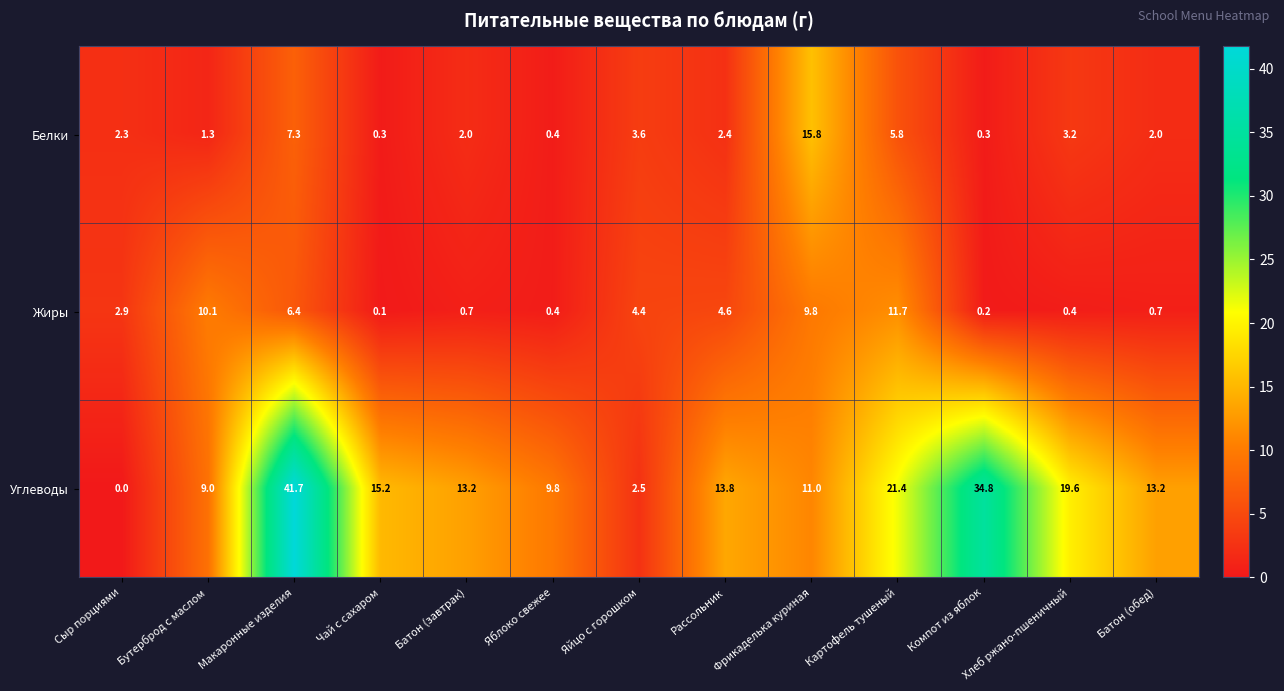

What is the average value of the Жиры series?

4.0